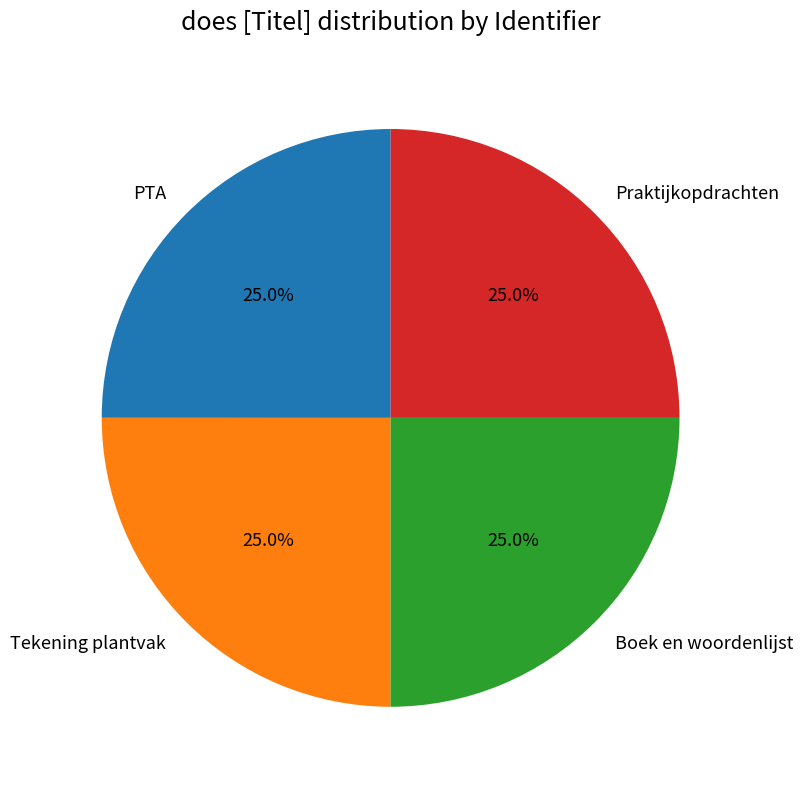

What is the total percentage of Boek en woordenlijst and Tekening plantvak?

50.0%